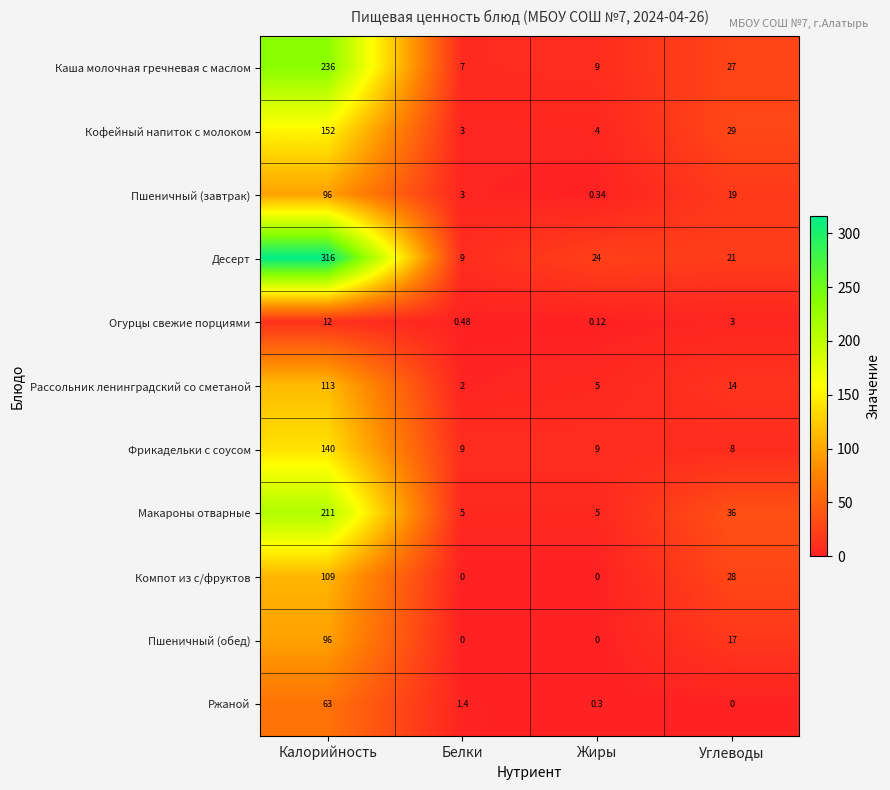

Which series has the widest spread of values?

Десерт